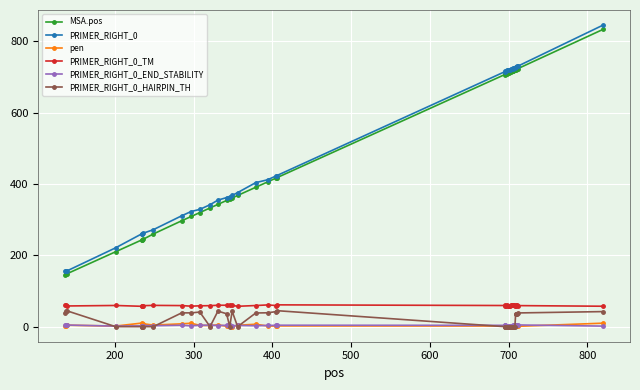

Does the chart have visible grid lines?

Yes